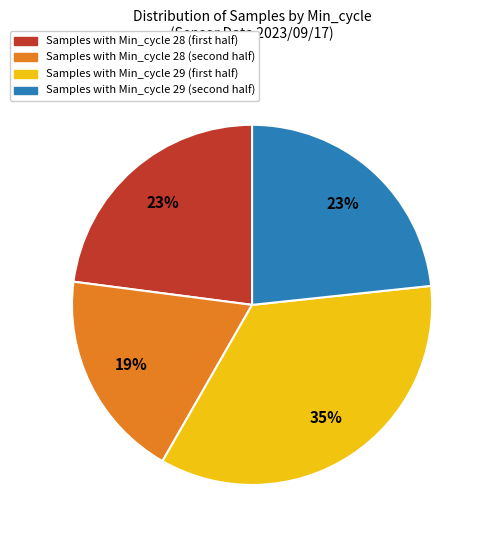

To the nearest percent, what is the average slice percentage?

25%